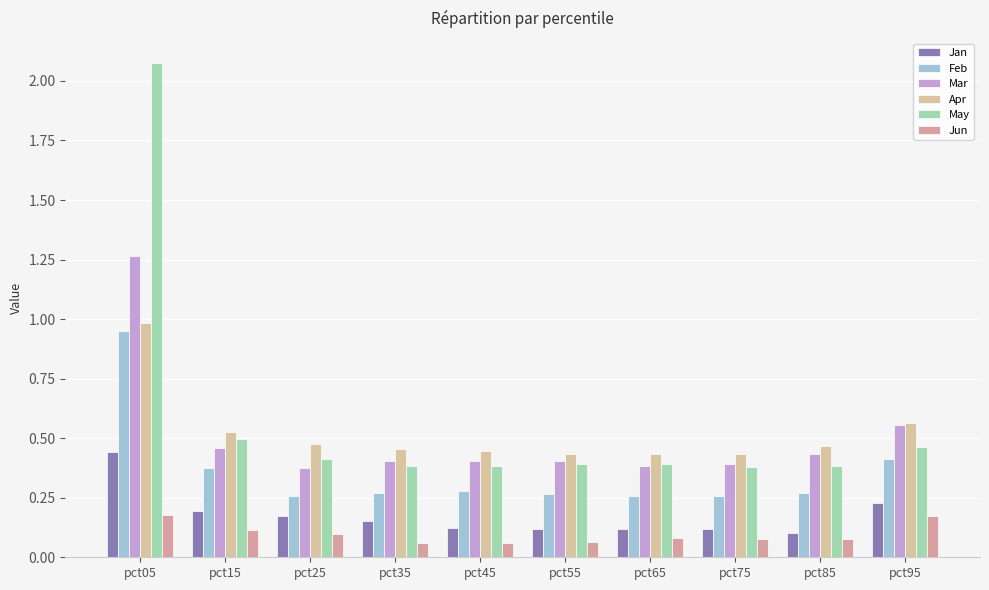

Reading left to right, list all the values displayed in this chart.

Jan: pct05=0.4	pct15=0.2	pct25=0.2	pct35=0.2	pct45=0.1	pct55=0.1	pct65=0.1	pct75=0.1	pct85=0.1	pct95=0.2
Feb: pct05=0.9	pct15=0.4	pct25=0.3	pct35=0.3	pct45=0.3	pct55=0.3	pct65=0.3	pct75=0.3	pct85=0.3	pct95=0.4
Mar: pct05=1.3	pct15=0.5	pct25=0.4	pct35=0.4	pct45=0.4	pct55=0.4	pct65=0.4	pct75=0.4	pct85=0.4	pct95=0.6
Apr: pct05=1.0	pct15=0.5	pct25=0.5	pct35=0.5	pct45=0.4	pct55=0.4	pct65=0.4	pct75=0.4	pct85=0.5	pct95=0.6
May: pct05=2.1	pct15=0.5	pct25=0.4	pct35=0.4	pct45=0.4	pct55=0.4	pct65=0.4	pct75=0.4	pct85=0.4	pct95=0.5
Jun: pct05=0.2	pct15=0.1	pct25=0.1	pct35=0.1	pct45=0.1	pct55=0.1	pct65=0.1	pct75=0.1	pct85=0.1	pct95=0.2